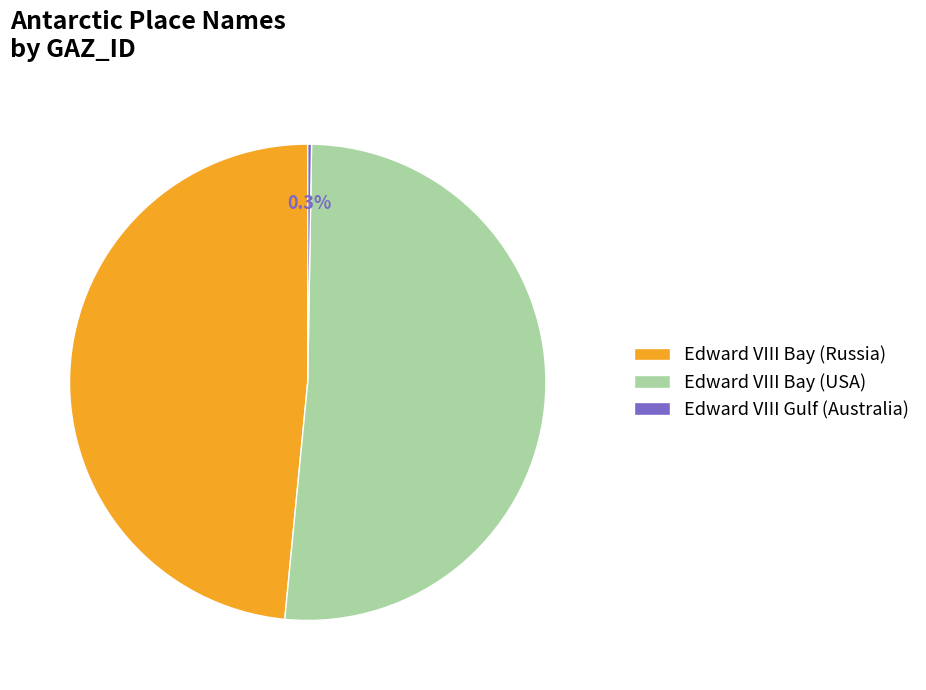

Which has a higher value, Edward VIII Bay (Russia) or Edward VIII Bay (USA)?

Edward VIII Bay (USA)